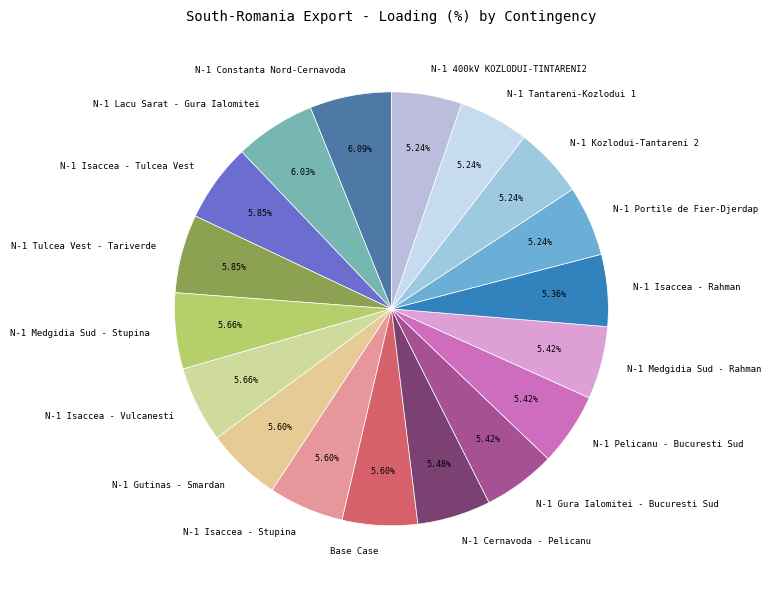

Is there any slice that represents more than half of the pie?

No